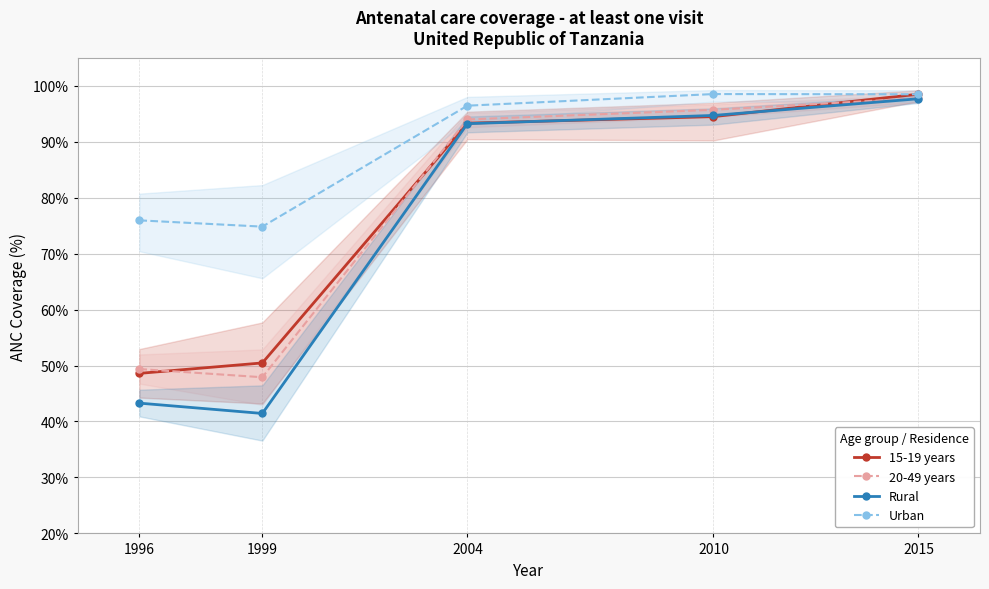

Which series has the largest range (max minus min)?

Rural